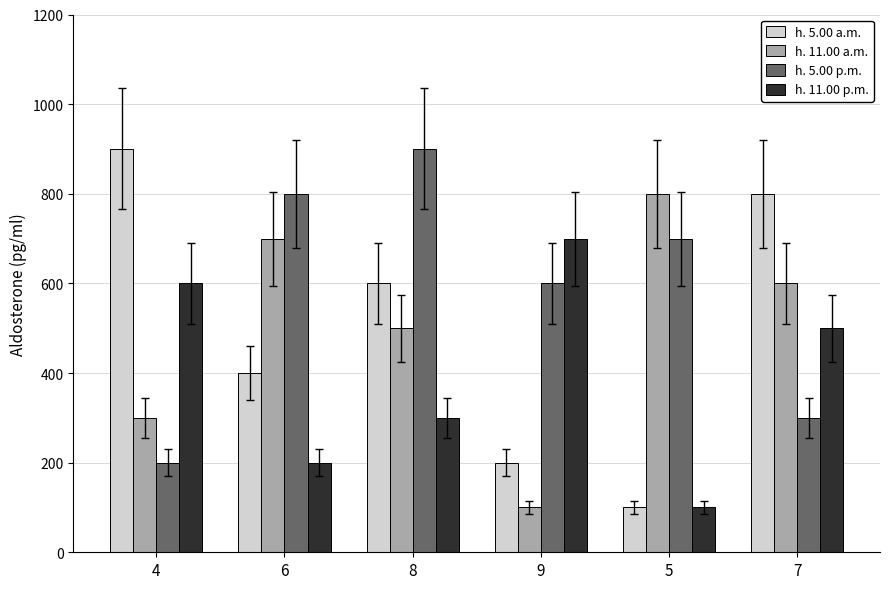

Which series changed the most between 4 and 5?

h. 5.00 a.m.